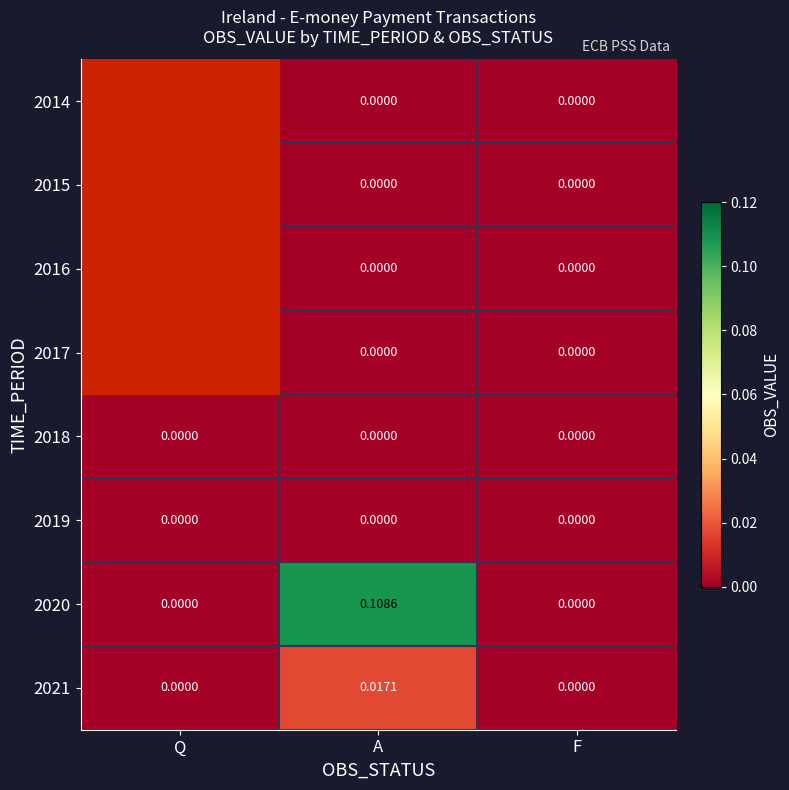

Which series has the largest range (max minus min)?

2020